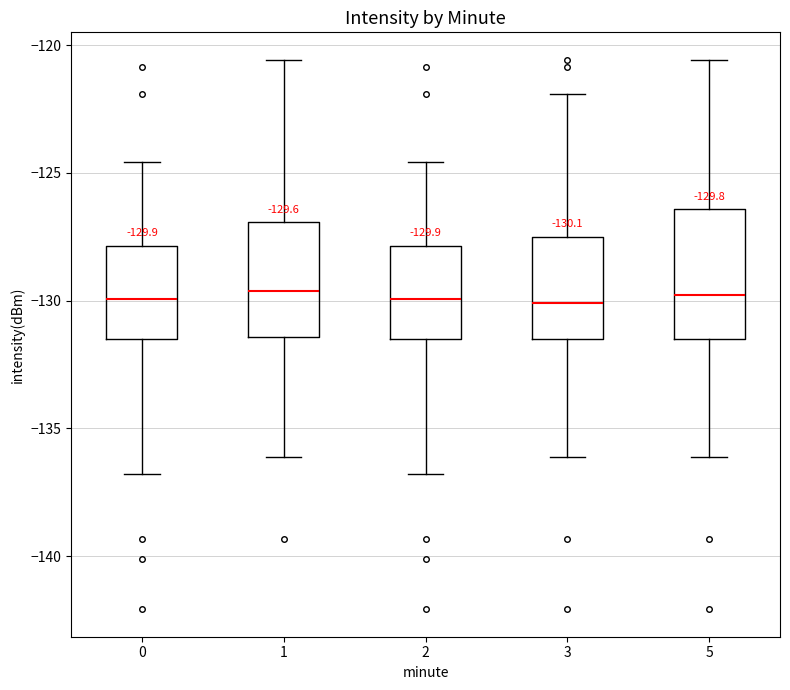

Comparing the boxes themselves (not the whiskers), which one is the tallest?

5